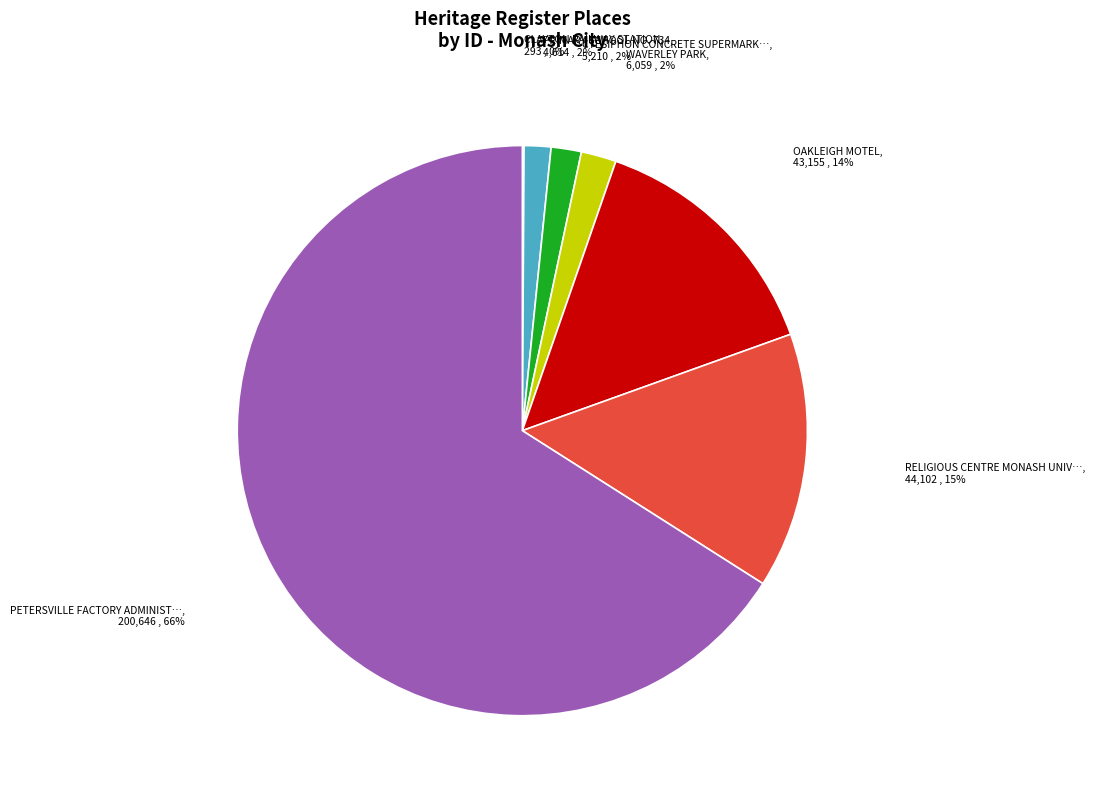

To the nearest percent, what is the average slice percentage?

14%